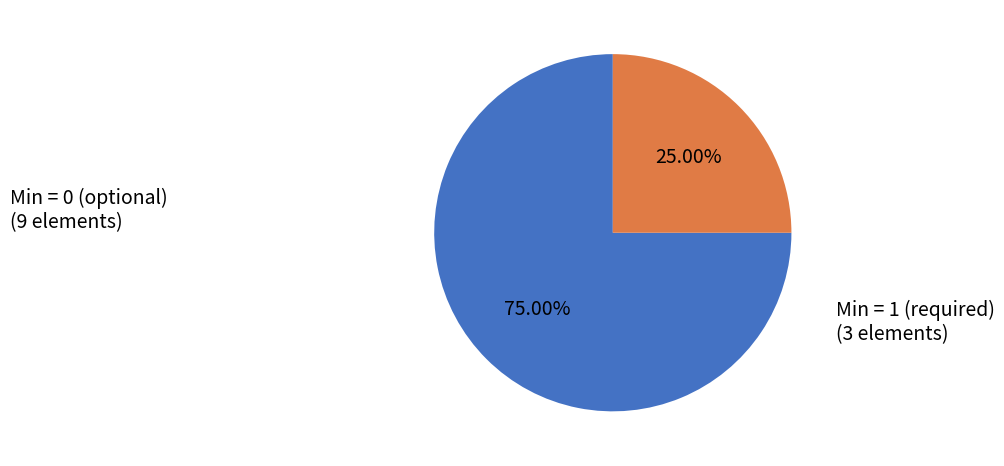

Is there a majority slice in this chart?

Yes